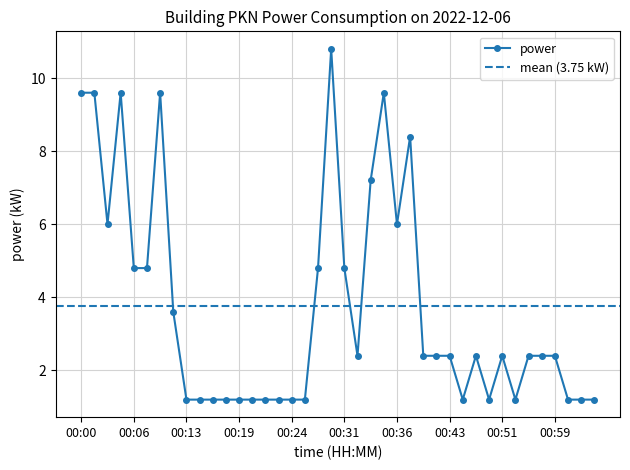

Where is the data nearest to the value 6?

00:03